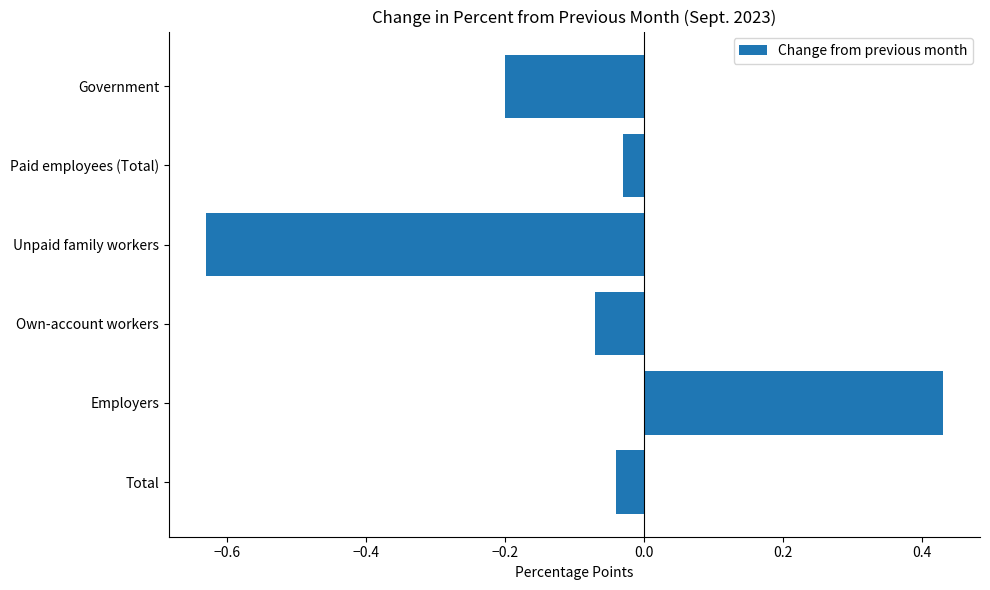

Rank the categories by value from highest to lowest.

Employers, Paid employees (Total), Total, Own-account workers, Government, Unpaid family workers